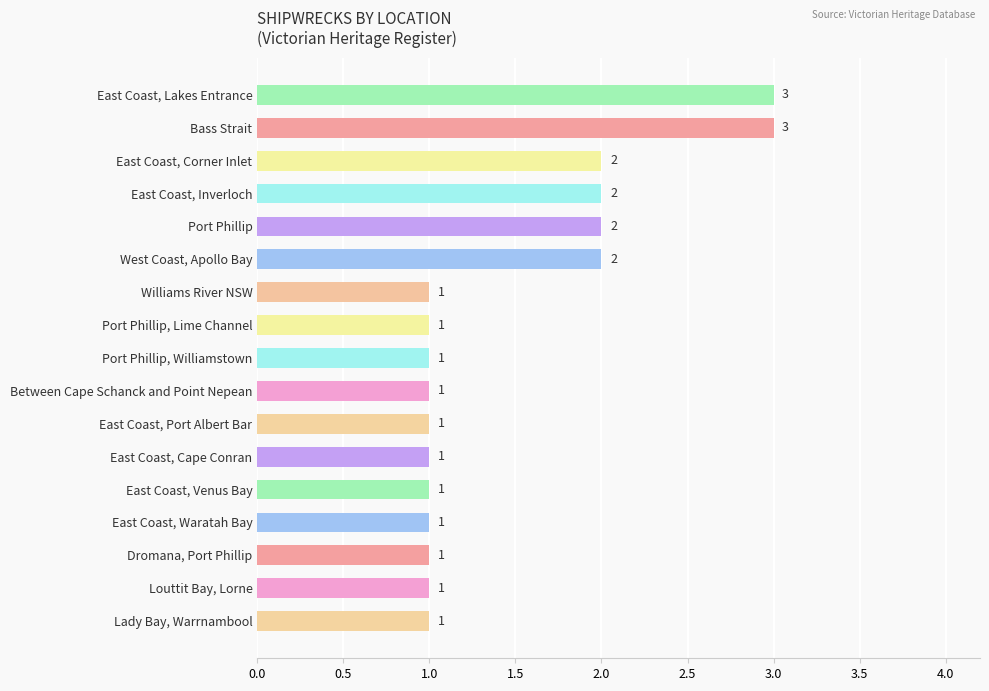

Which has a higher value, West Coast, Apollo Bay or East Coast, Waratah Bay?

West Coast, Apollo Bay